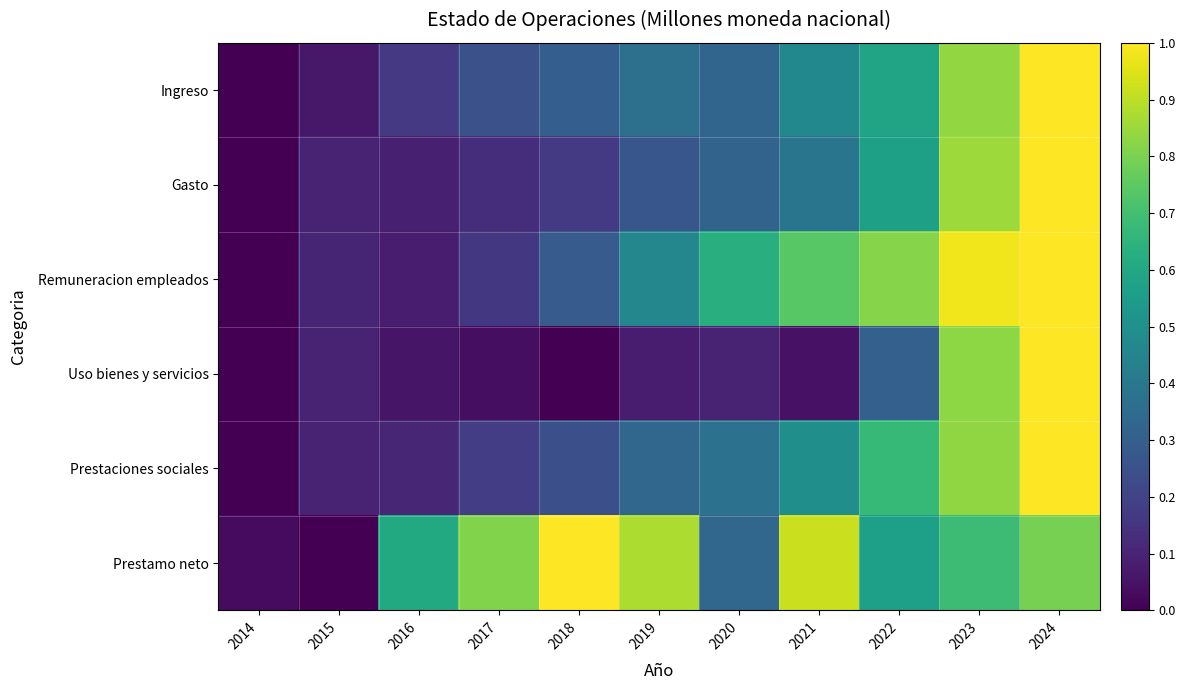

At how many categories does at least one series exceed 0?

11